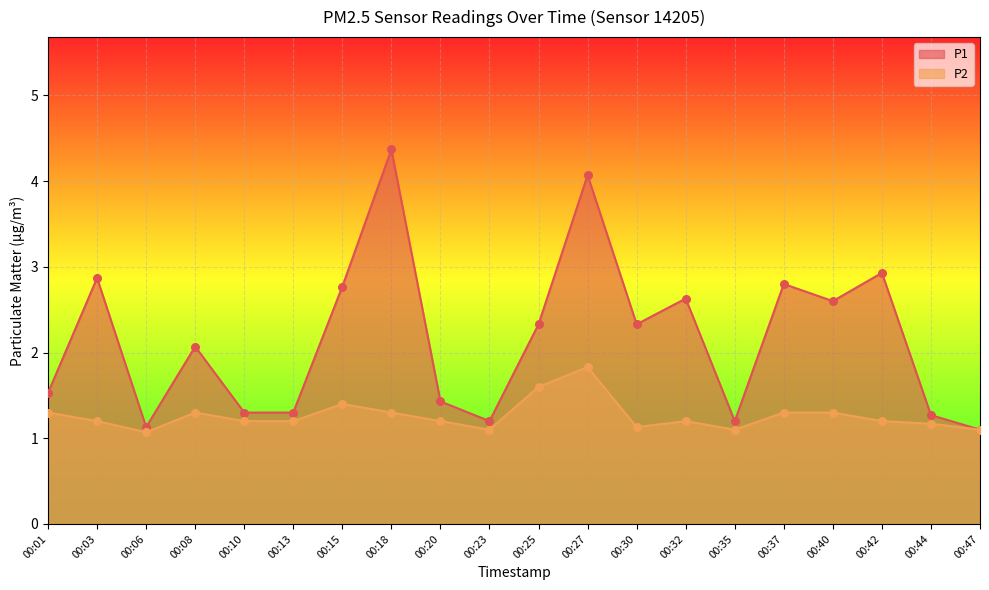

At which category is the sum across all series the highest?

00:27